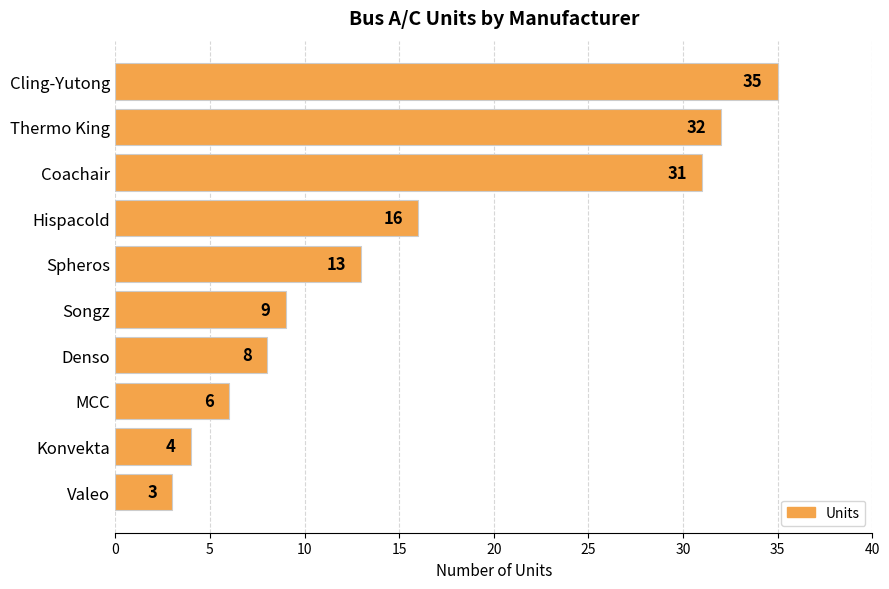

Reading top to bottom, extract all data points from this chart.

35	32	31	16	13	9	8	6	4	3